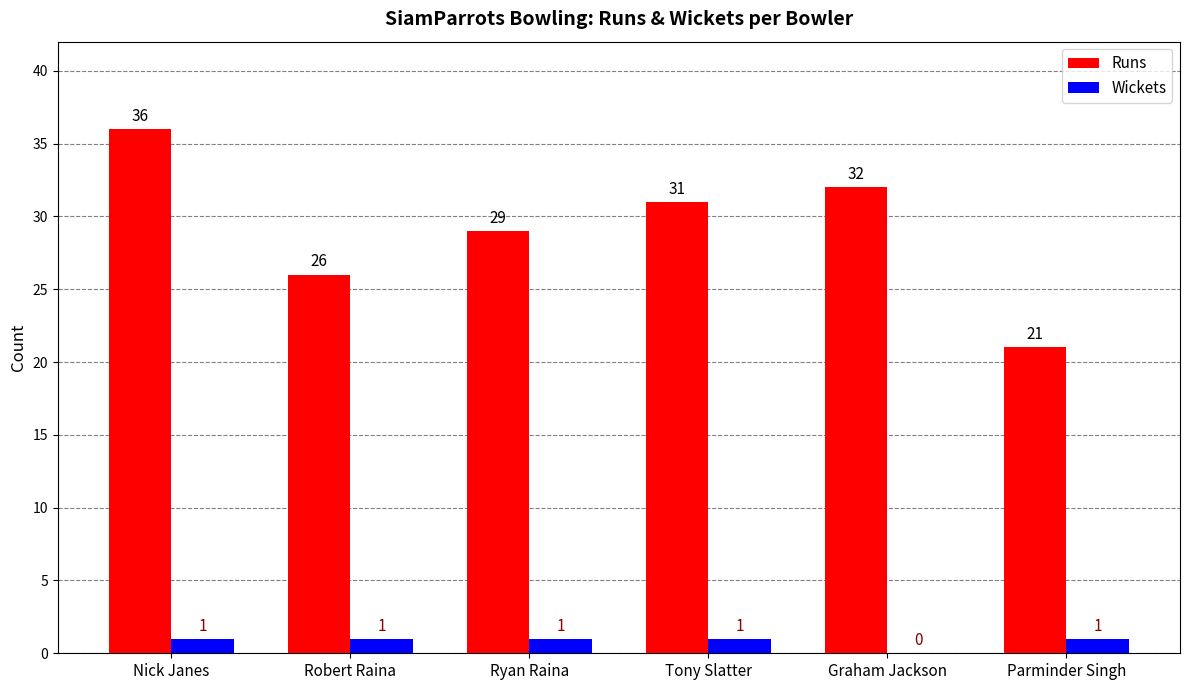

How many values in Wickets are above zero?

5